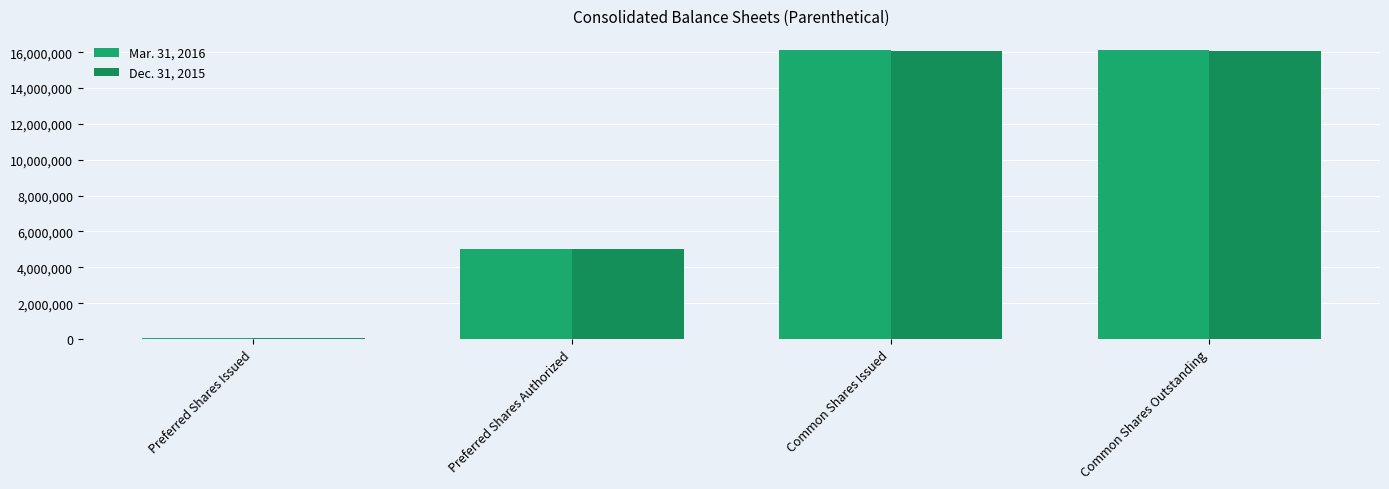

Reading right to left, transcribe all the data shown in this chart.

Mar. 31, 2016: Common Shares Outstanding=16105451	Common Shares Issued=16105451	Preferred Shares Authorized=5000000	Preferred Shares Issued=49626
Dec. 31, 2015: Common Shares Outstanding=16087951	Common Shares Issued=16087951	Preferred Shares Authorized=5000000	Preferred Shares Issued=49626